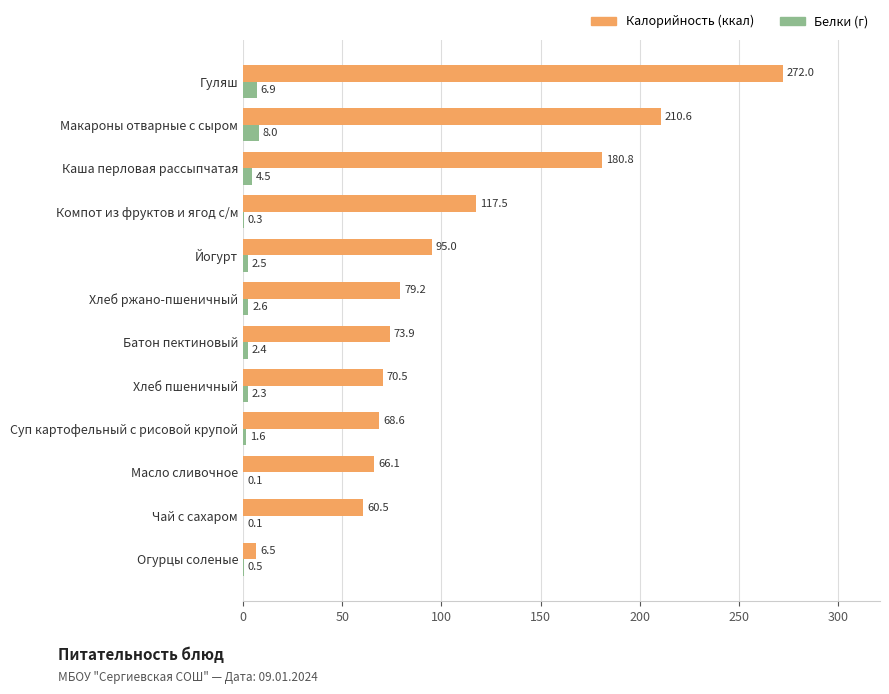

What is the maximum value shown in the chart?

272.0